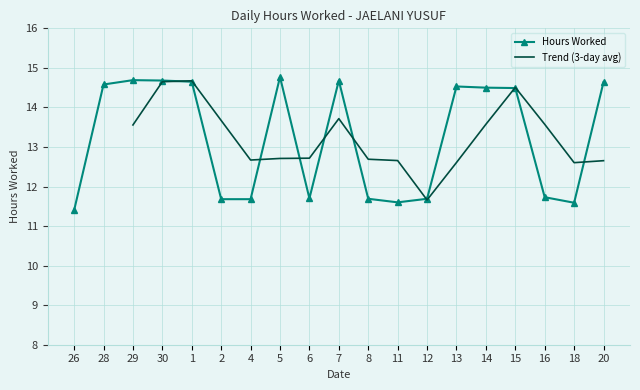

What is the greatest value displayed?

14.8